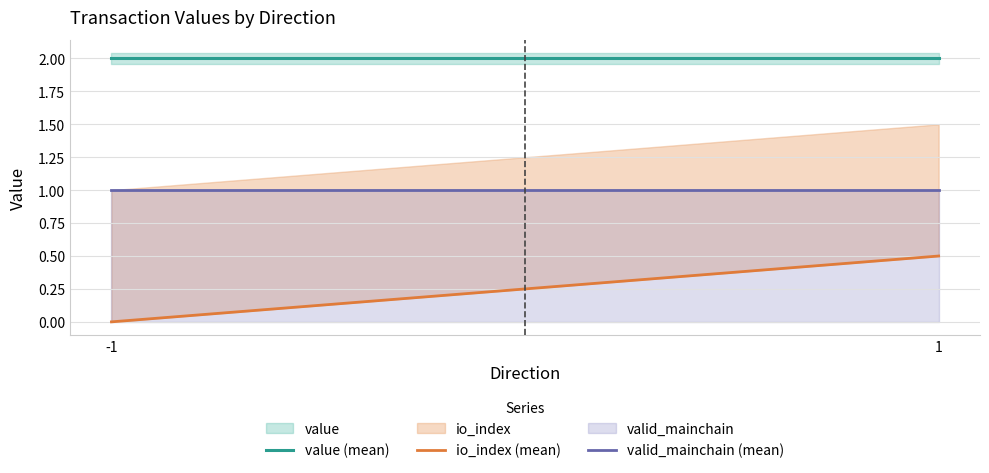

Which label corresponds to the smallest value in the chart?

-1